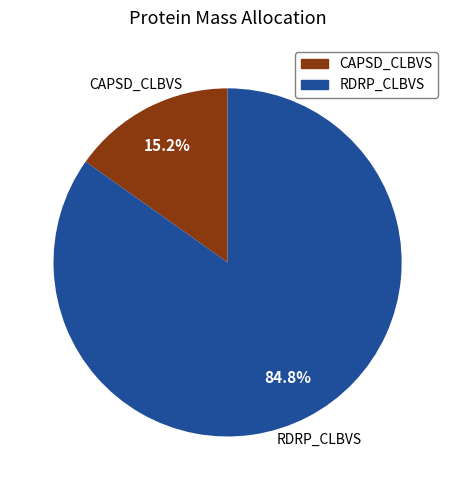

How many segments does this pie chart have?

2